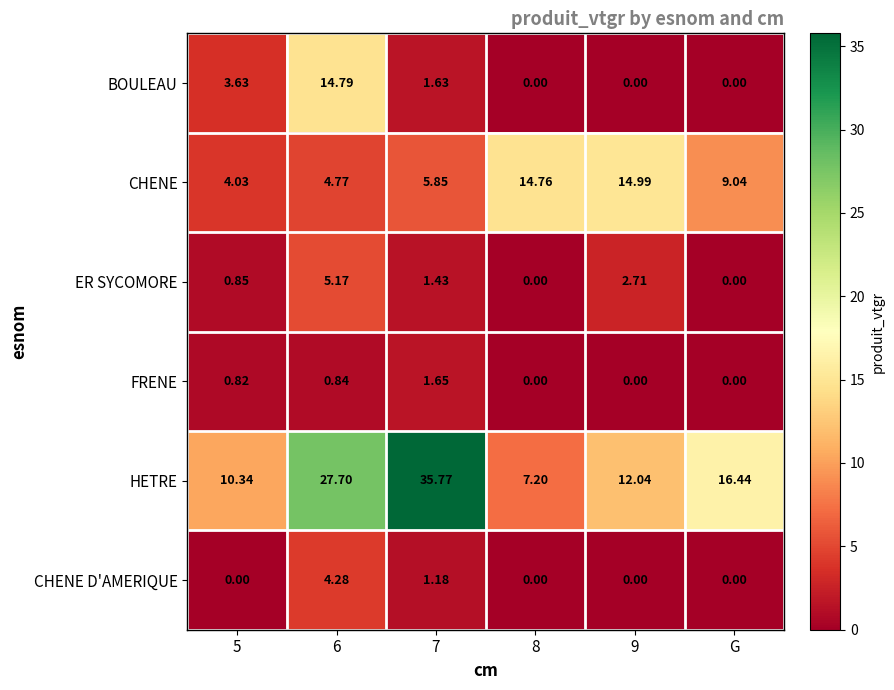

Which series has the widest spread of values?

HETRE